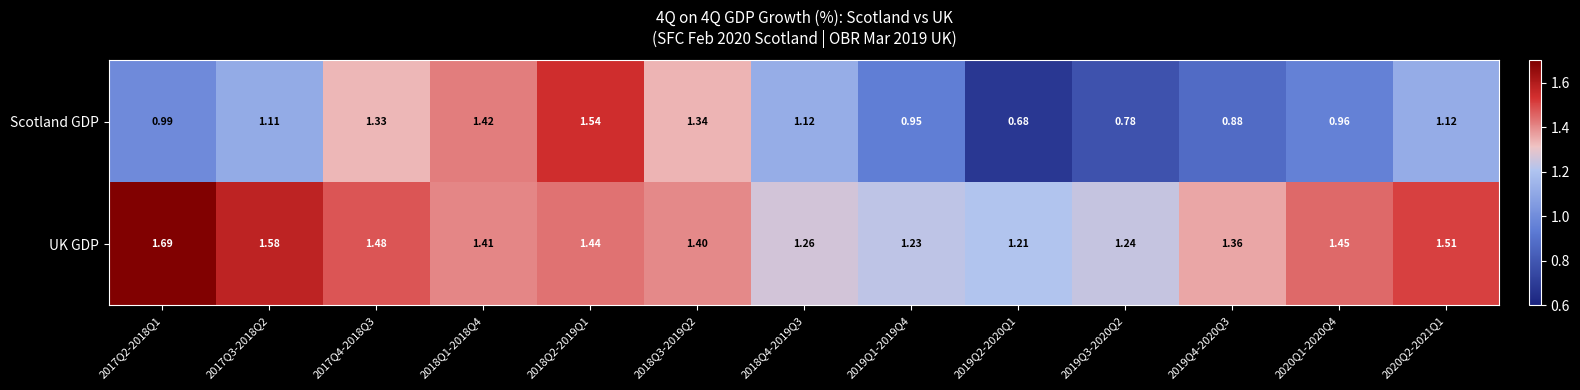

Which series has the largest total across all categories?

UK GDP